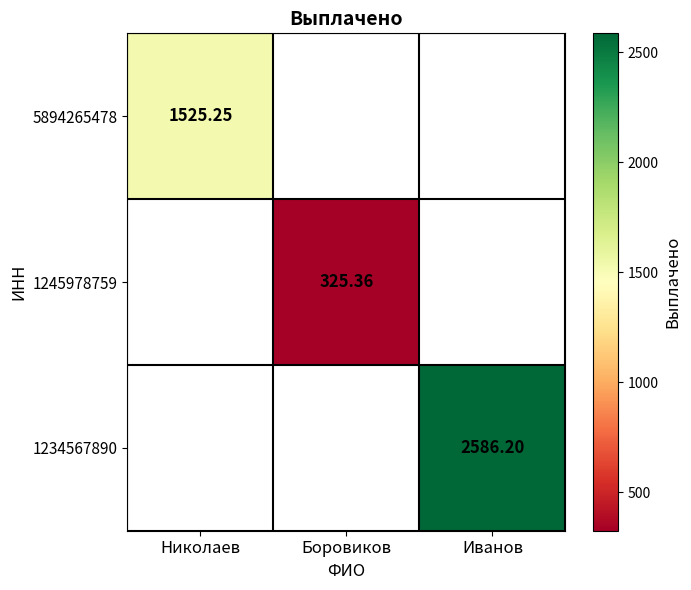

Rank the categories by 1234567890 value from lowest to highest.

Николаев, Боровиков, Иванов